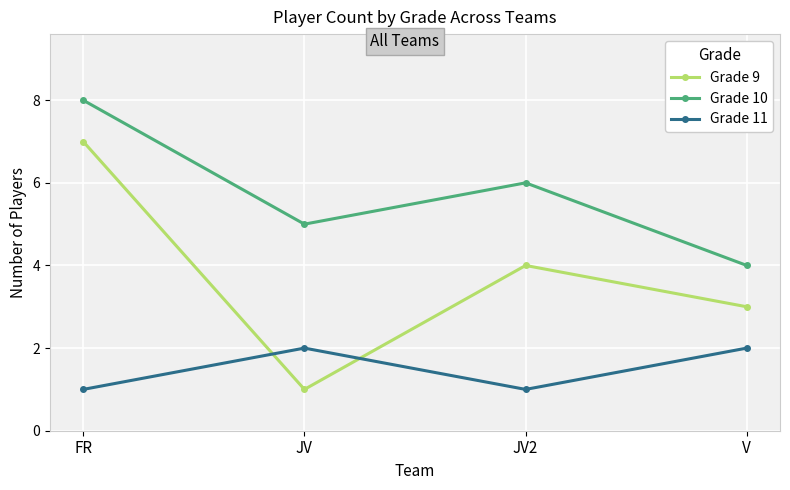

What is the maximum value for Grade 11?

2